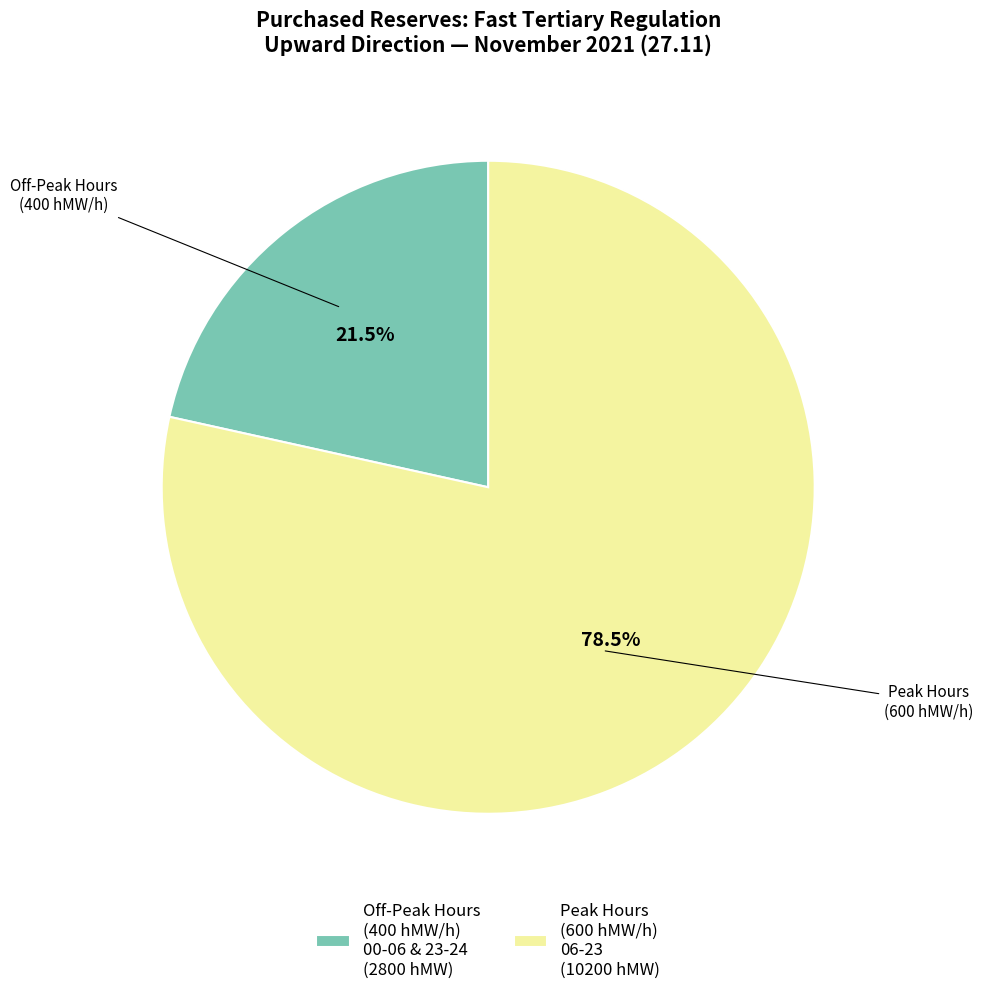

What is the smallest slice in the pie chart?

Off-Peak Hours (400 hMW/h) 00-06 & 23-24 (2800 hMW)